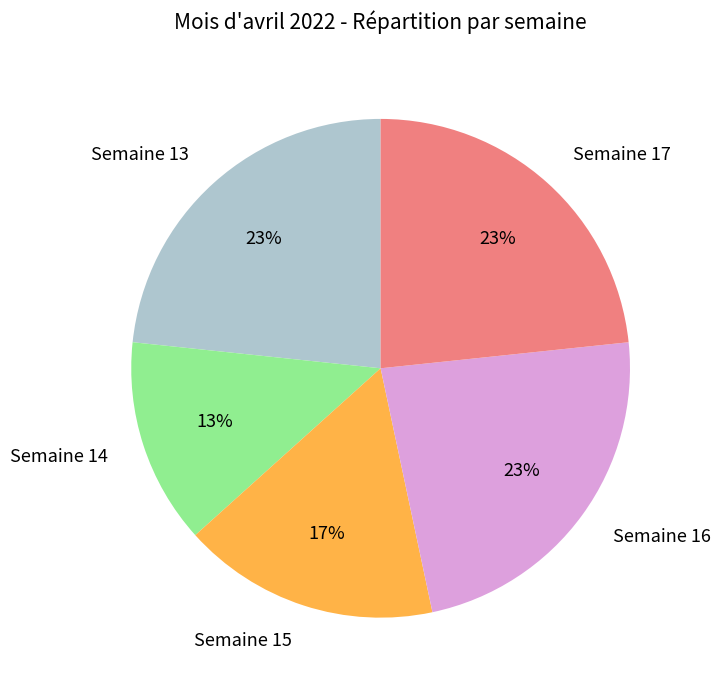

To the nearest percent, what percentage of the pie is Semaine 16?

23%